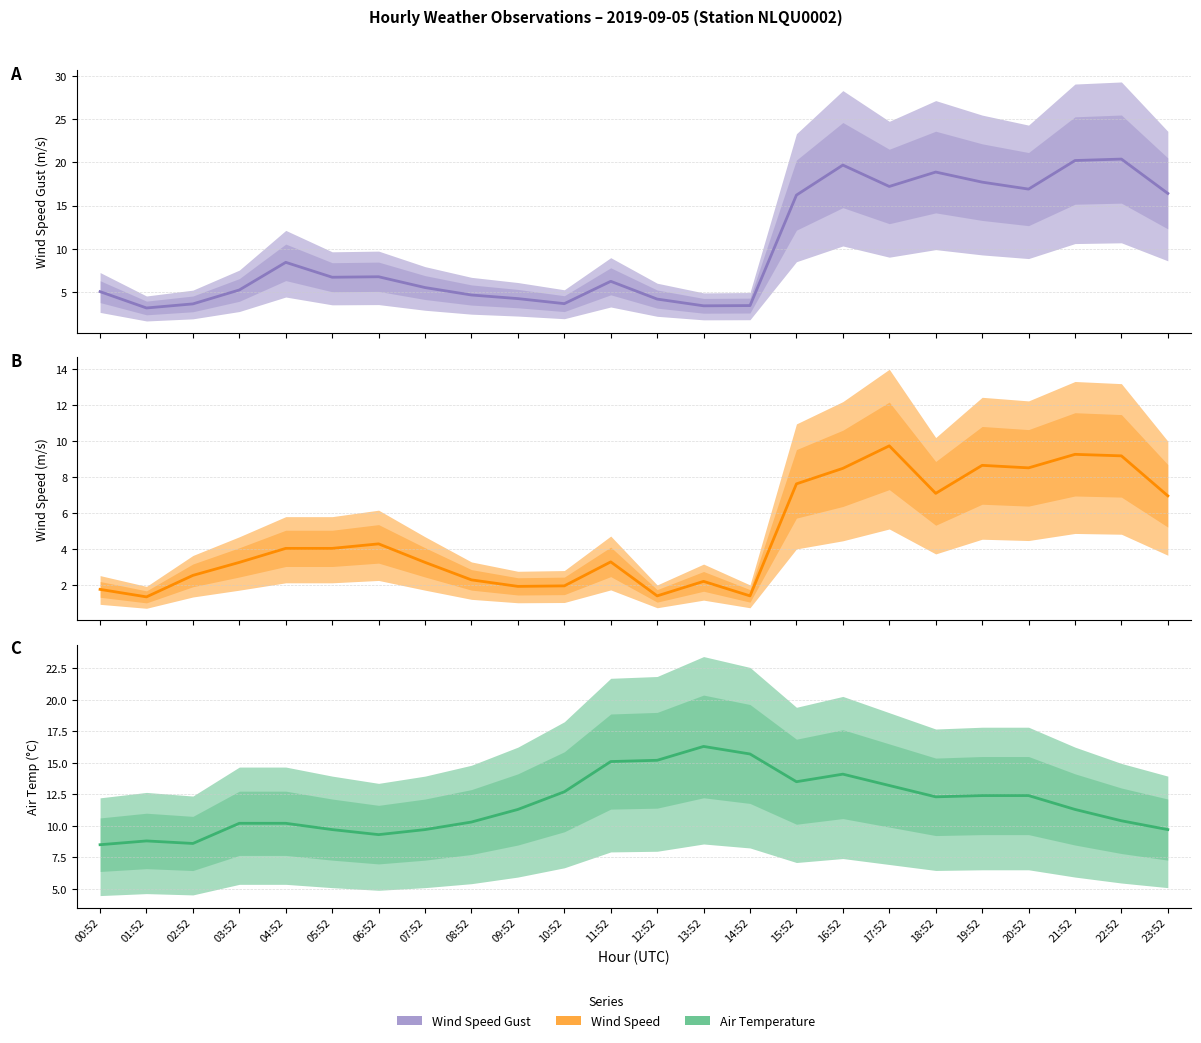

What is the maximum value shown in the chart?

20.4